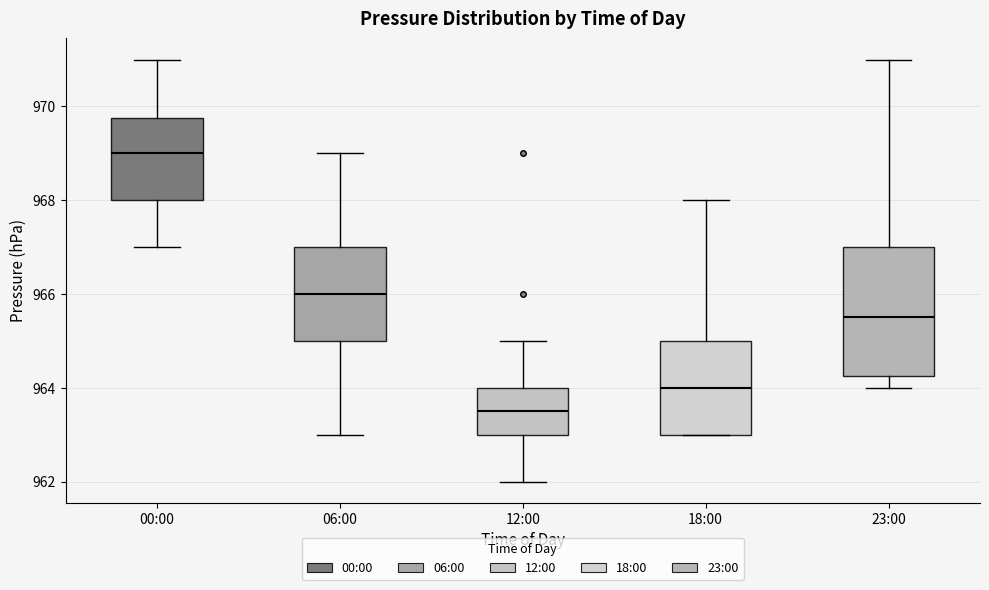

Reading left to right, transcribe this box plot: for each box, give where its median line is, the range the box spans, and where its two whiskers end, as read against the y-axis. The values are not printed on the chart, so give them approximately, as read against the axis.

00:00: median 969.0, box 968.0 to 969.8, whiskers 967.0 to 971.0
06:00: median 966.0, box 965.0 to 967.0, whiskers 963.0 to 969.0
12:00: median 963.6, box 963.0 to 964.0, whiskers 962.0 to 965.0
18:00: median 964.0, box 963.0 to 965.0, whiskers 963.0 to 968.0
23:00: median 965.6, box 964.2 to 967.0, whiskers 964.0 to 971.0